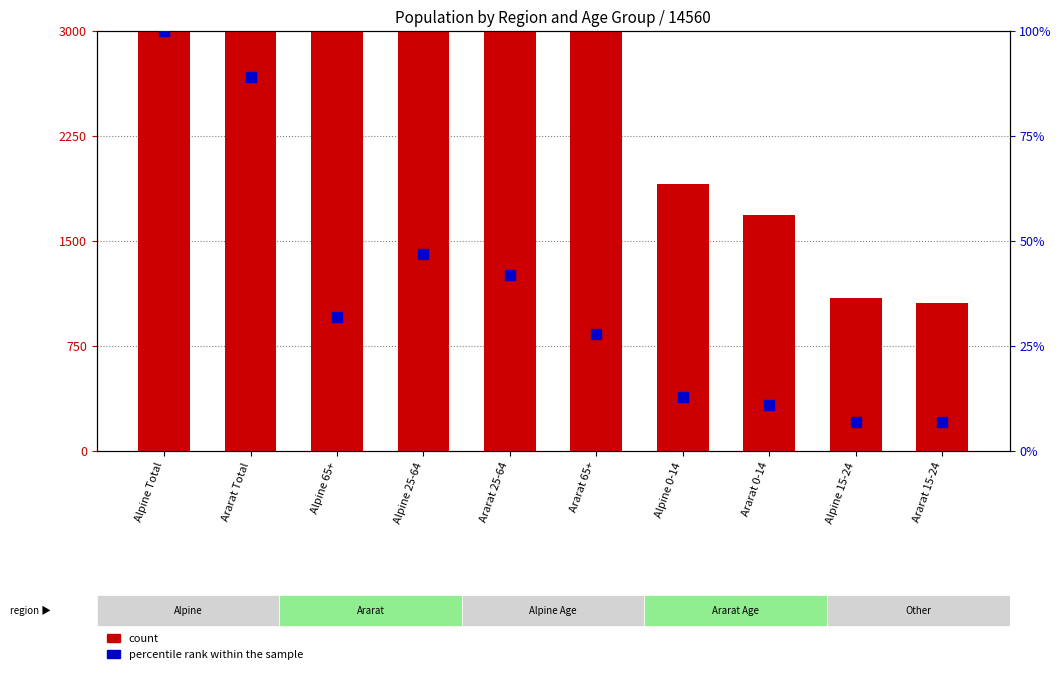

At how many categories does at least one series exceed 3227?

6